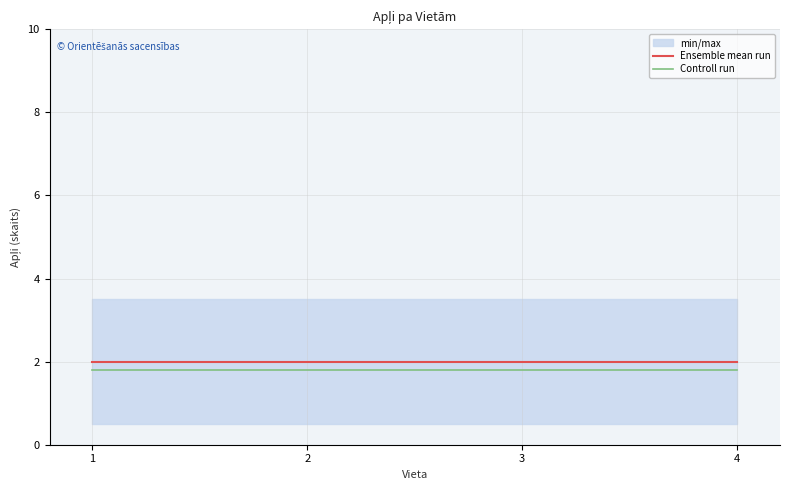

Which category has the highest value in the Ensemble mean run series?

1